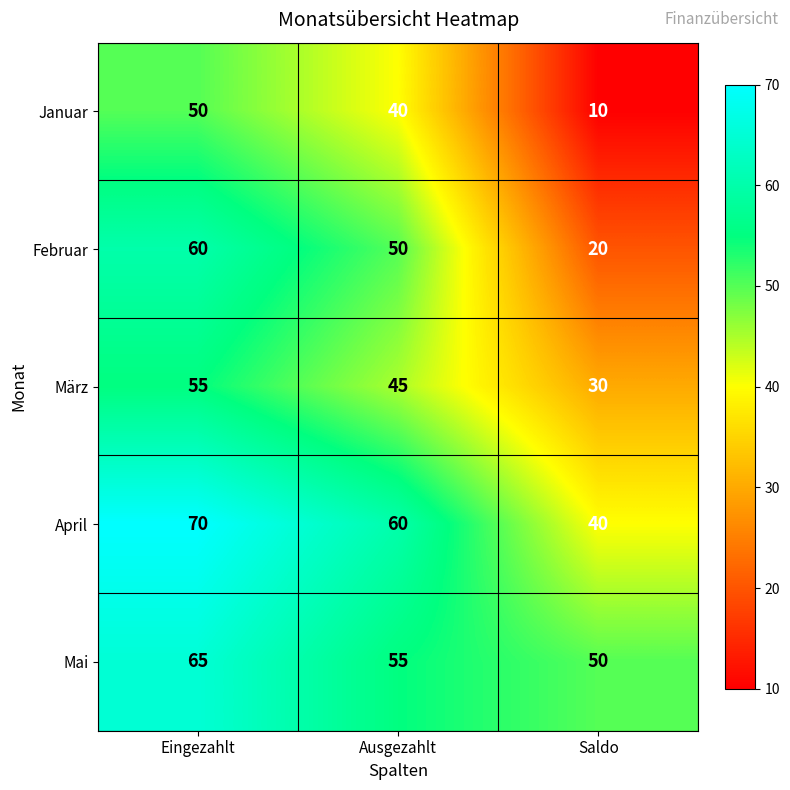

At Ausgezahlt, list the series in order from smallest to largest.

Januar, März, Februar, Mai, April